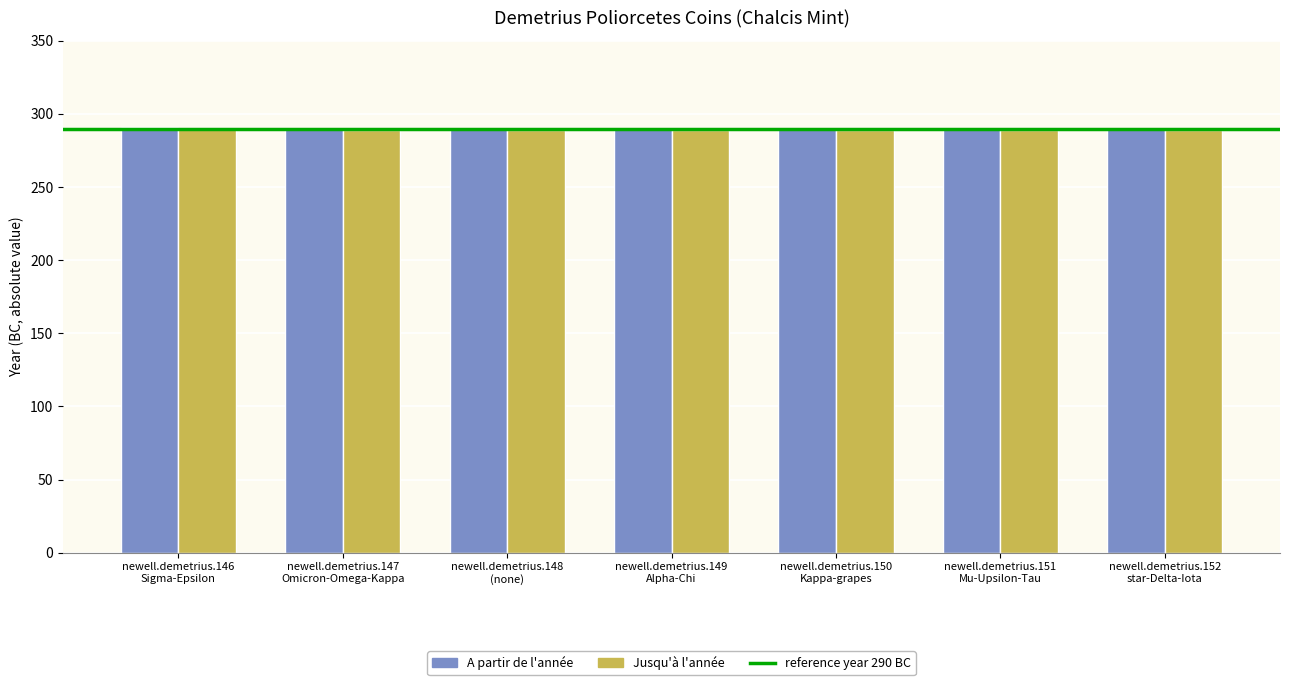

What is the lowest value of the A partir de l'année series?

290